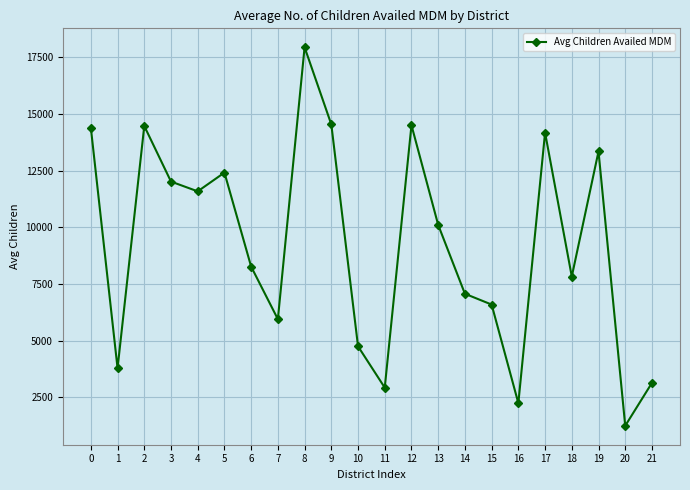

How many points are higher than both their immediate neighbors (excluding endpoints)?

6